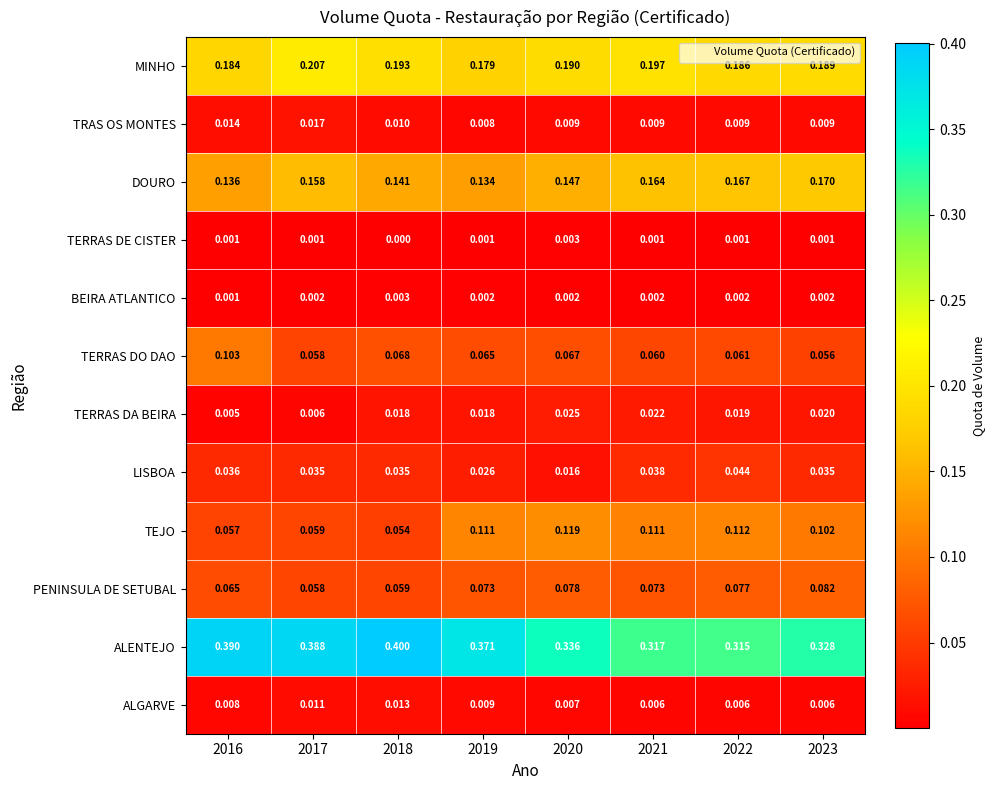

Which series has the largest total across all categories?

ALENTEJO